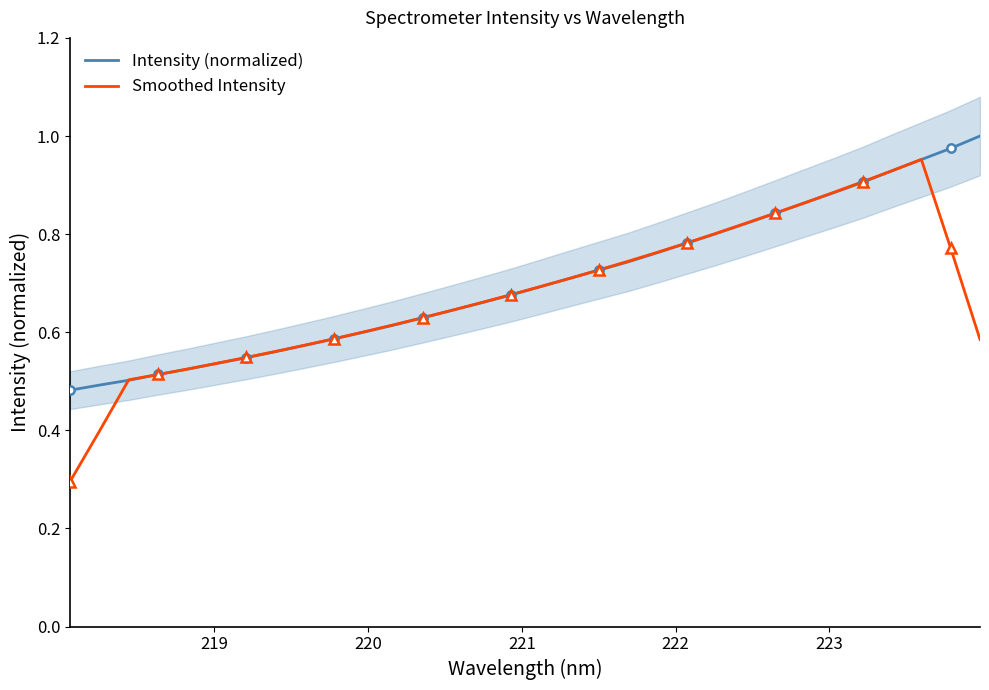

What is the lowest value of the Smoothed Intensity series?

0.3